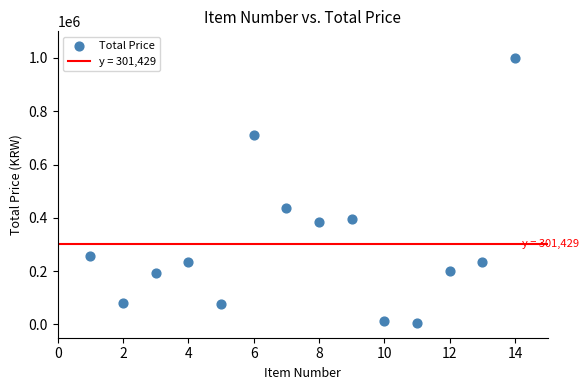

What Y value in the scatter plot is closest to 502250?

436000